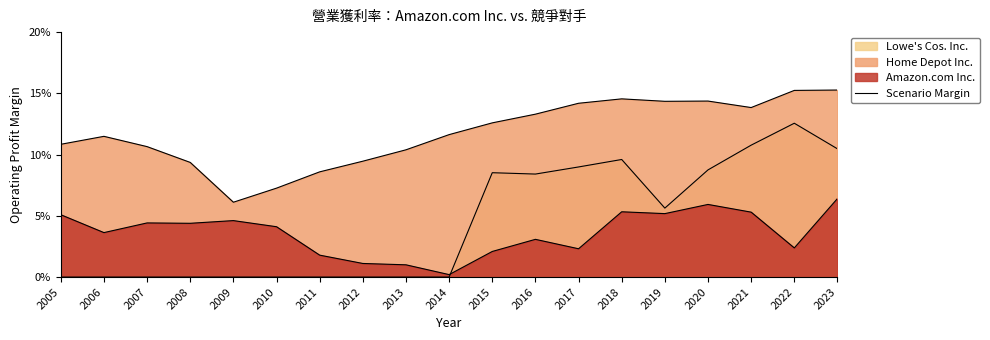

True or false: Home Depot Inc. has a value of 0.2 at 2017.

False